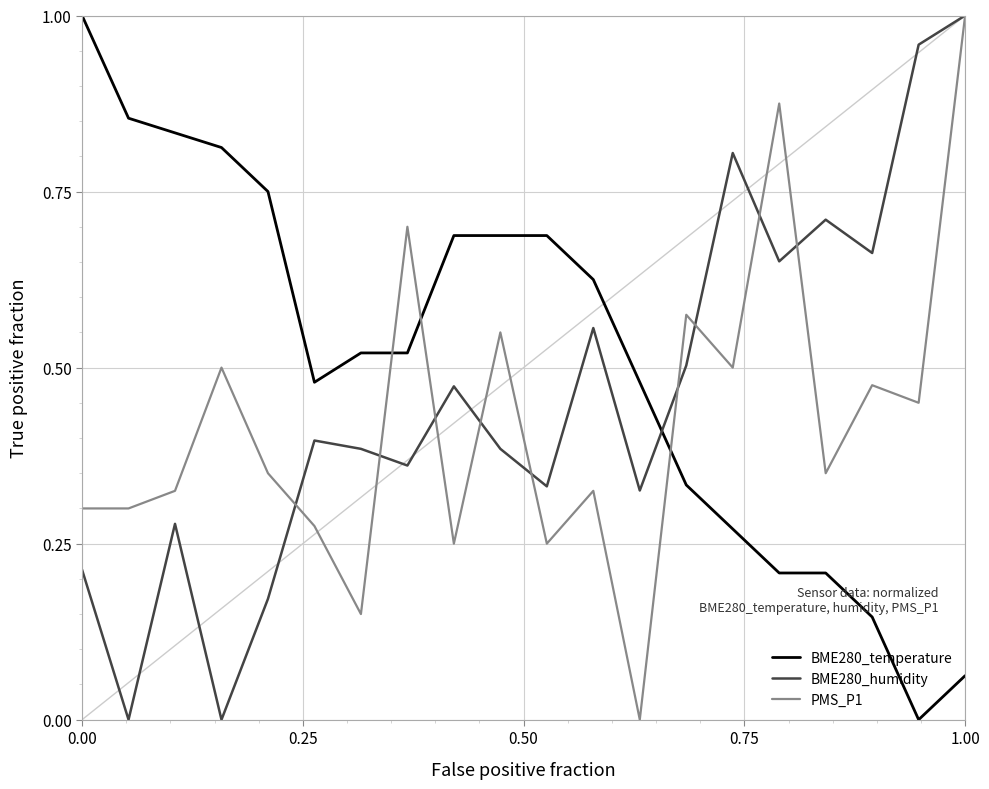

How many categories are shown in the chart?

20